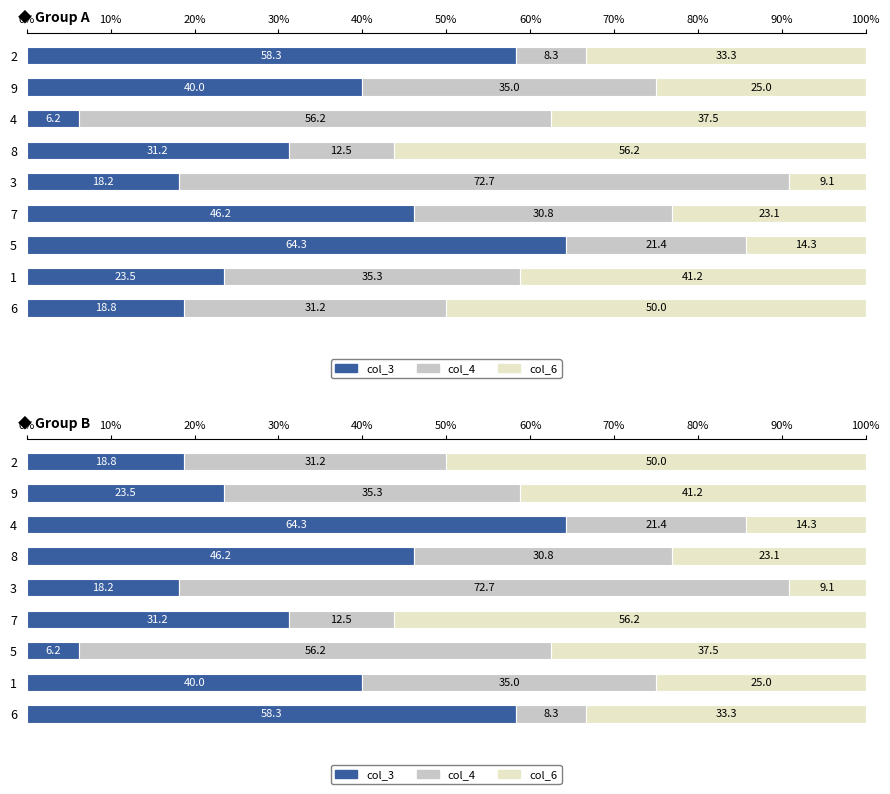

What is the difference between the maximum and minimum values in the col_6 series?

47.2